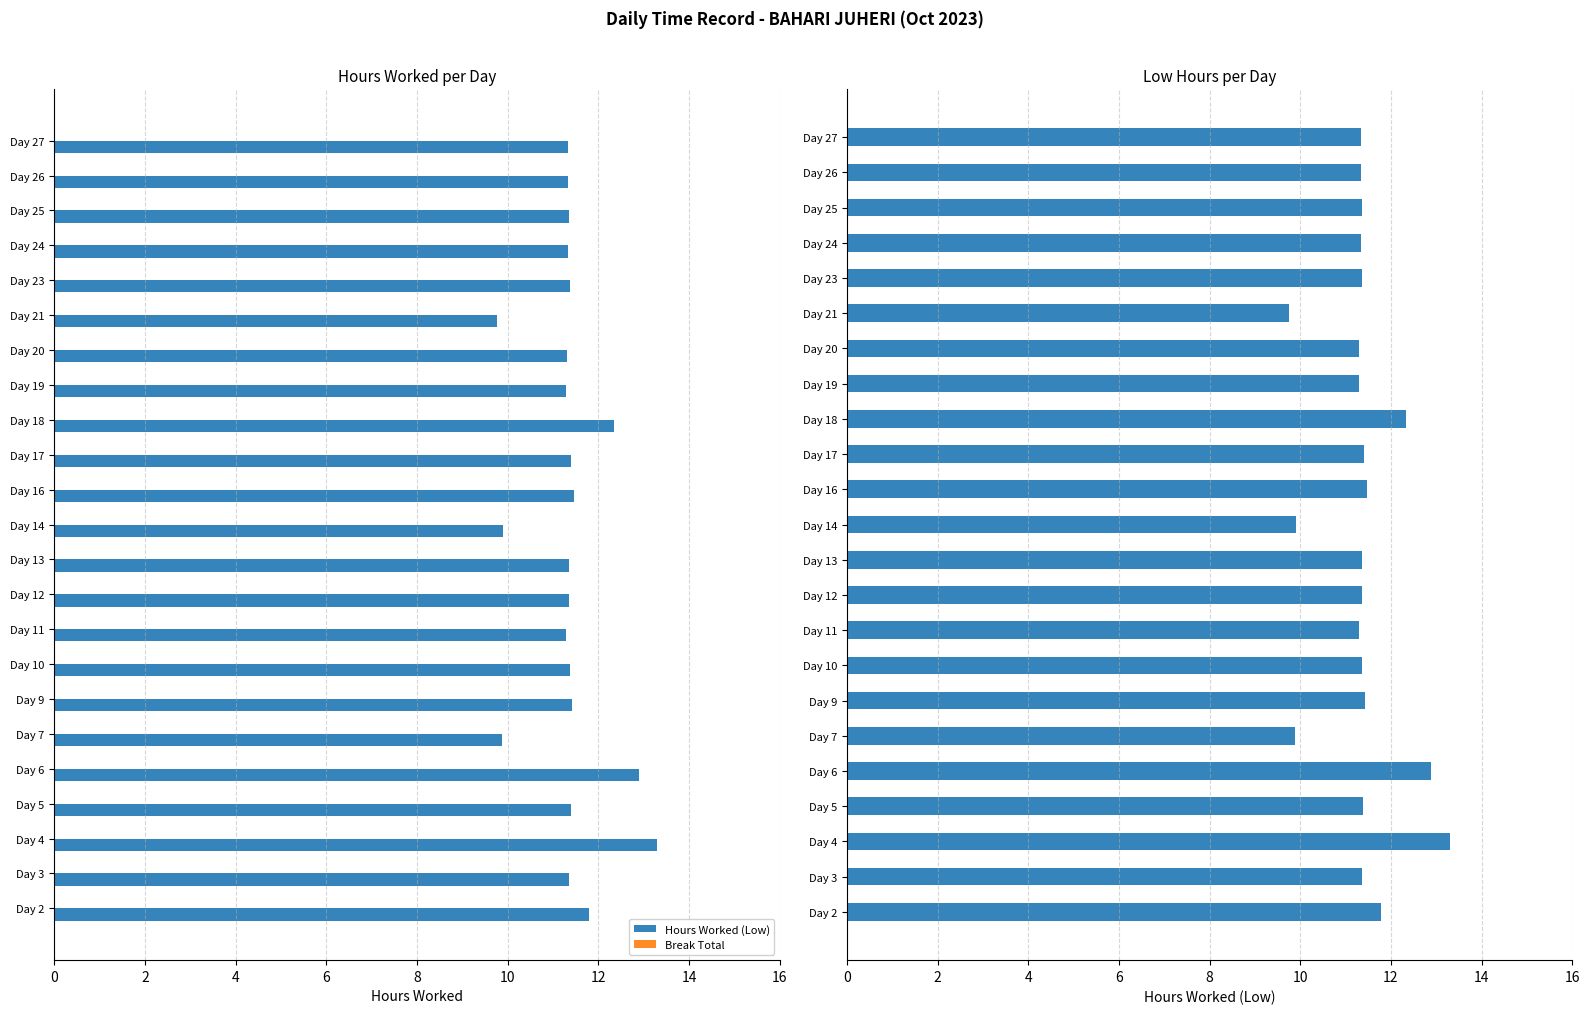

What are all the series names shown in the legend?

Hours Worked (Low), Break Total